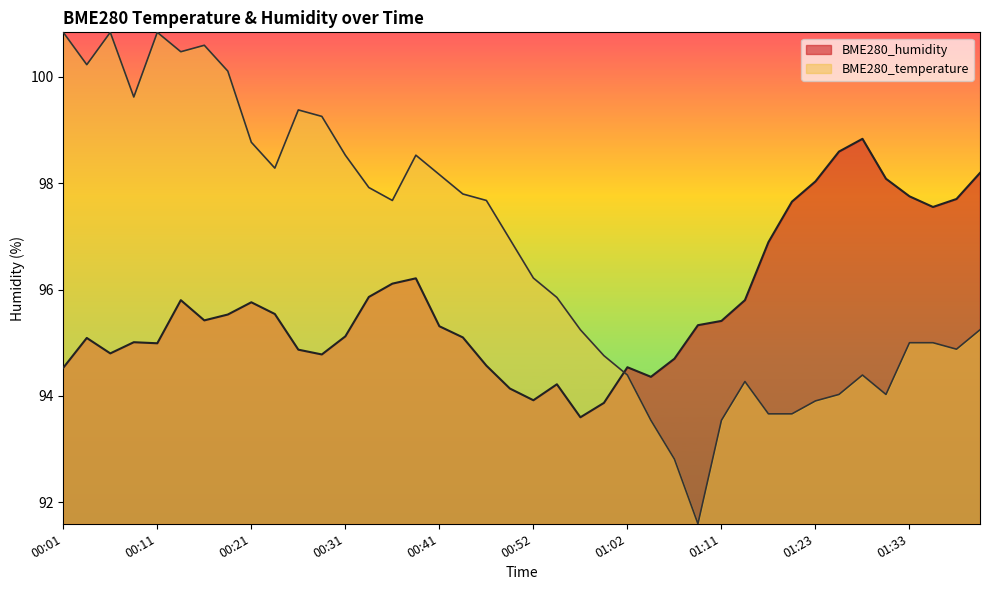

What is the approximate value of BME280_humidity at 01:17?

96.9